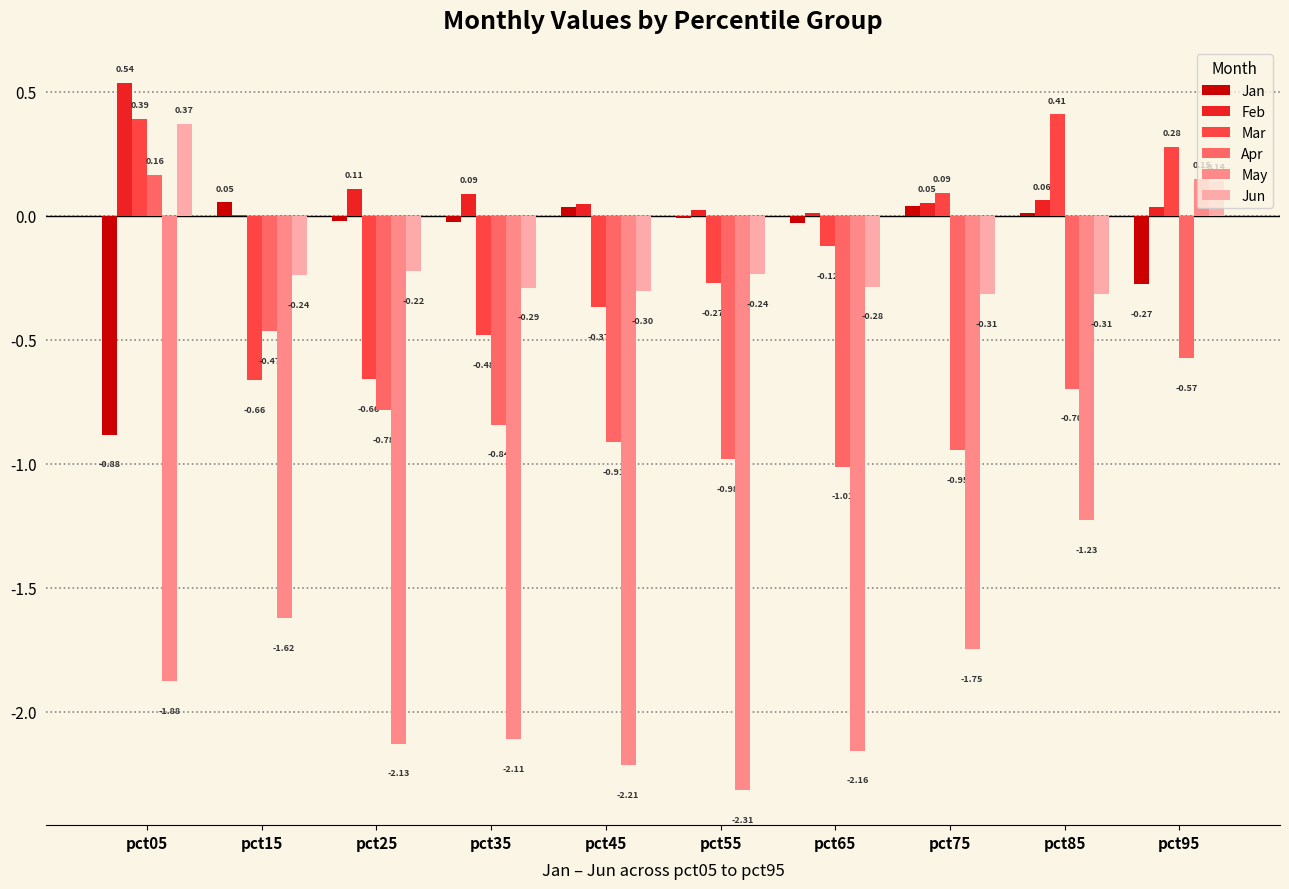

Is it true that Jun equals -0.3 at pct65?

True